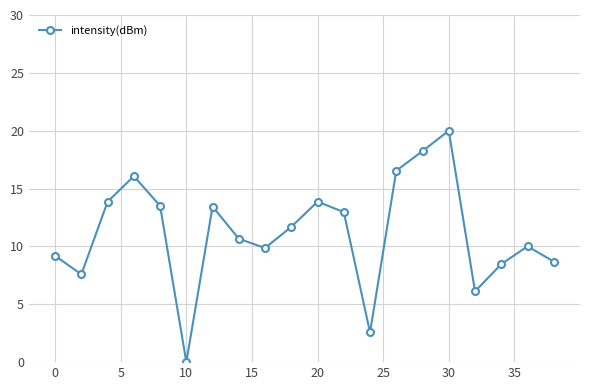

What is the value of the 10th point from the left?

11.7